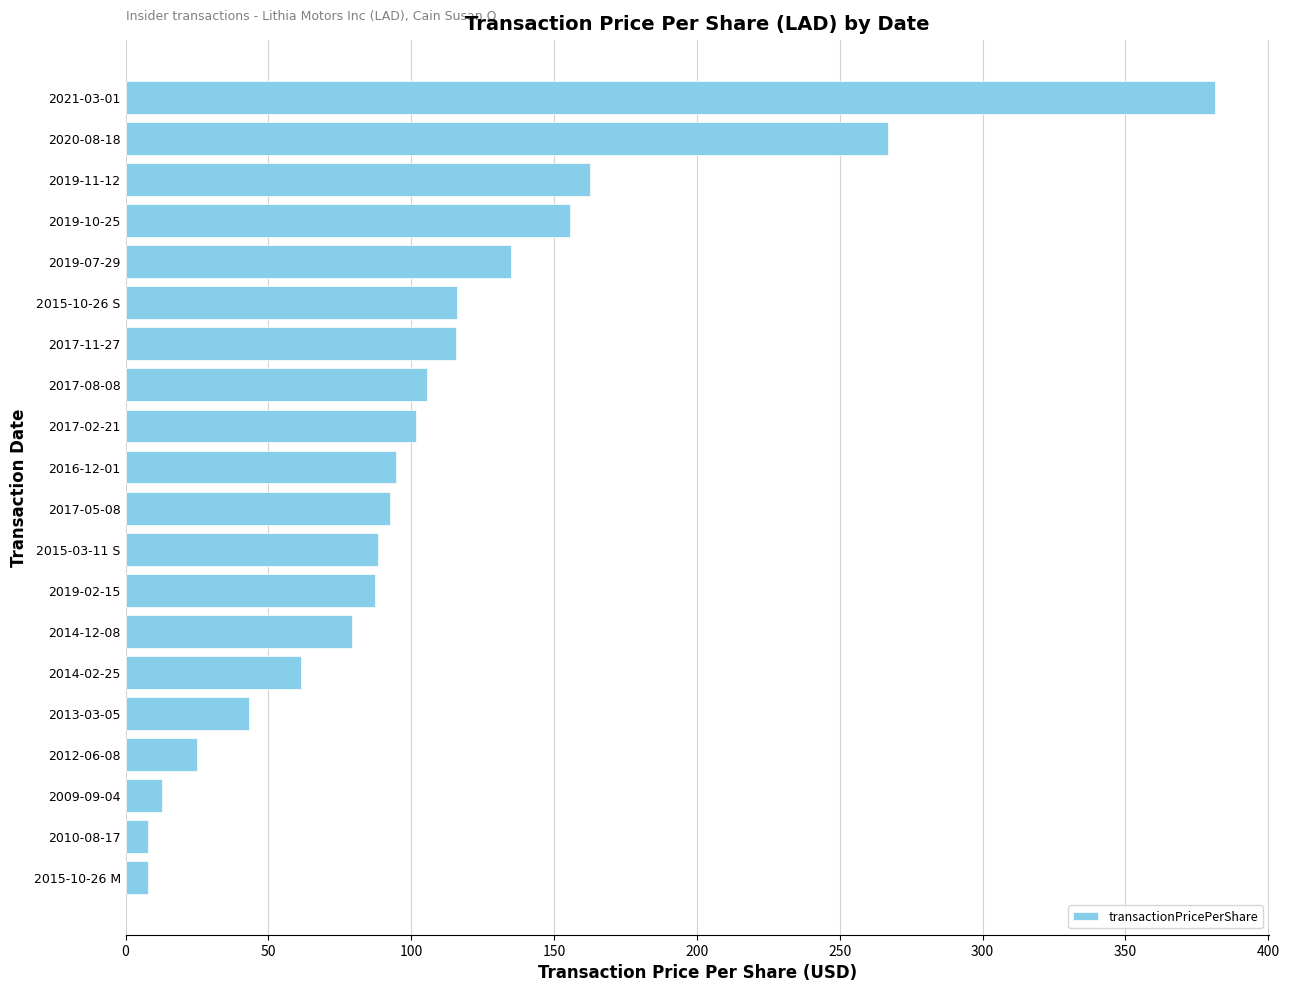

Is it true that the value at 2014-12-08 is 79.2?

True